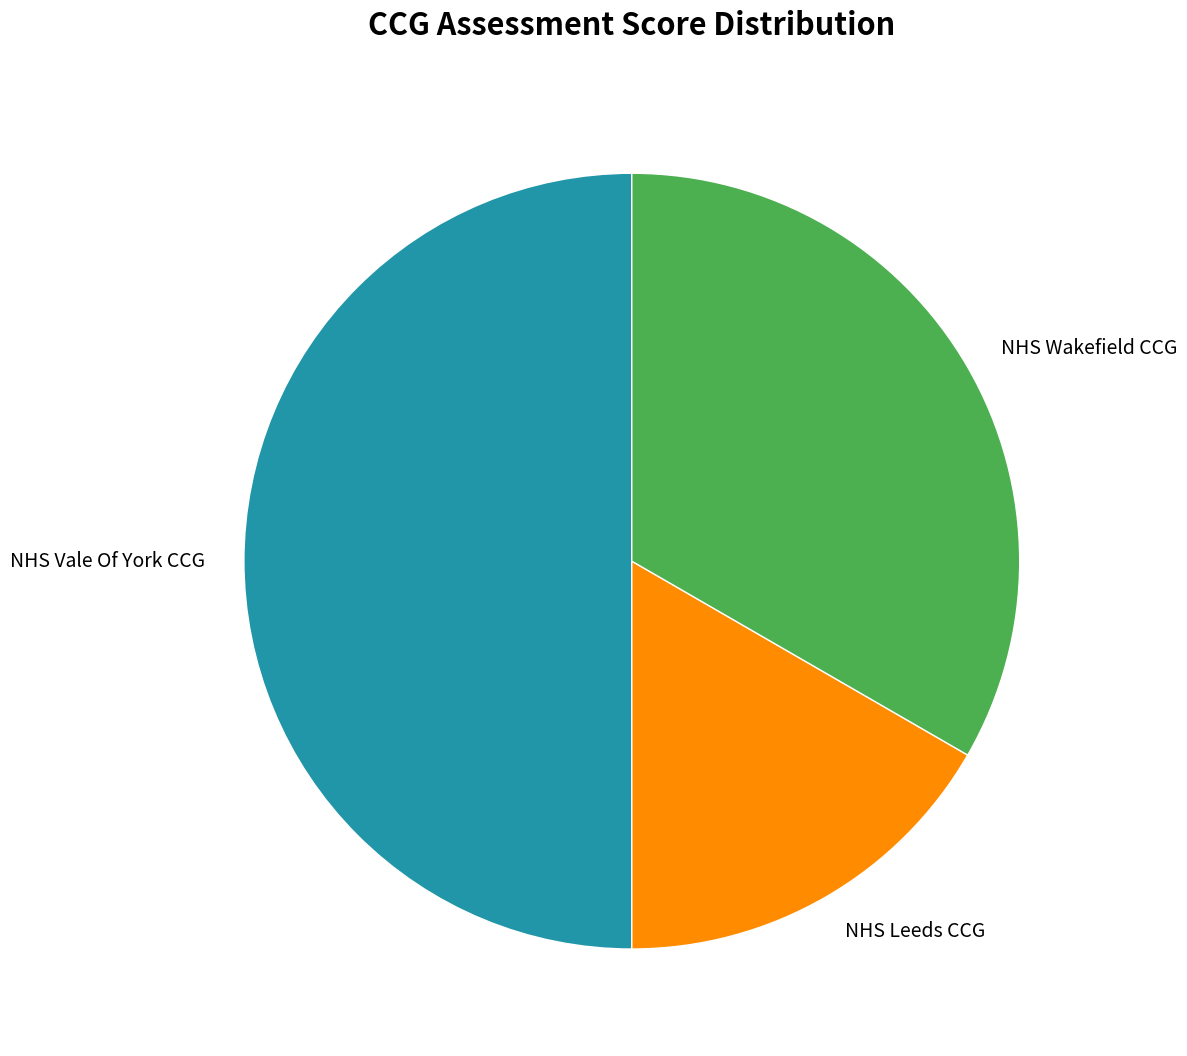

True or false: NHS Leeds CCG accounts for 17% of the total.

True